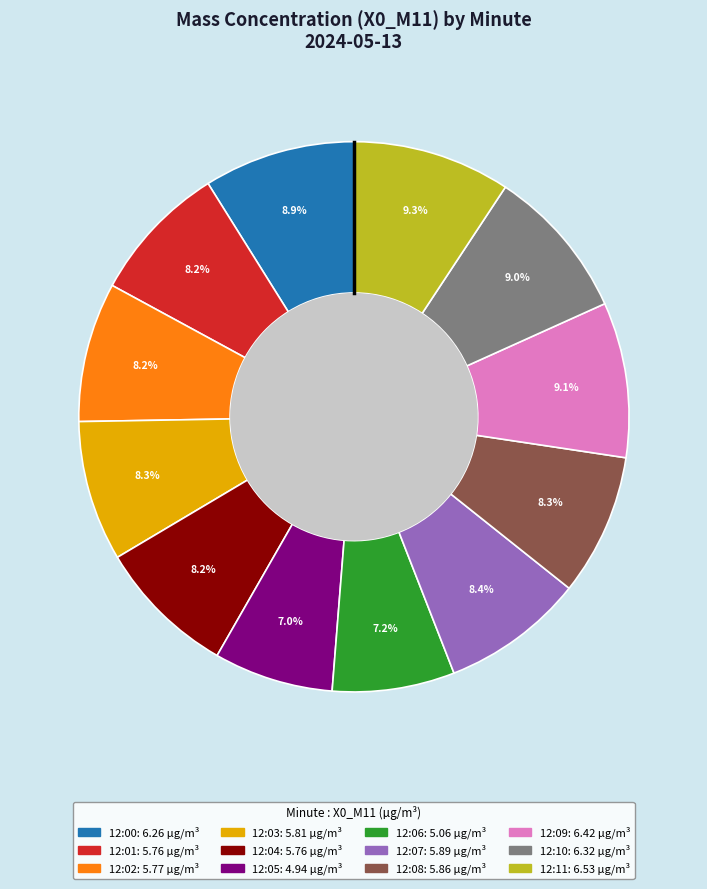

How many segments does this pie chart have?

12